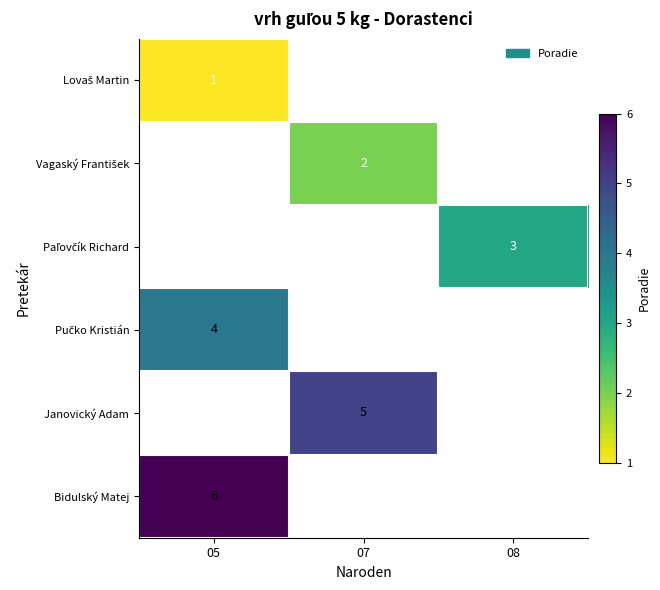

Count the number of data series in this chart.

6